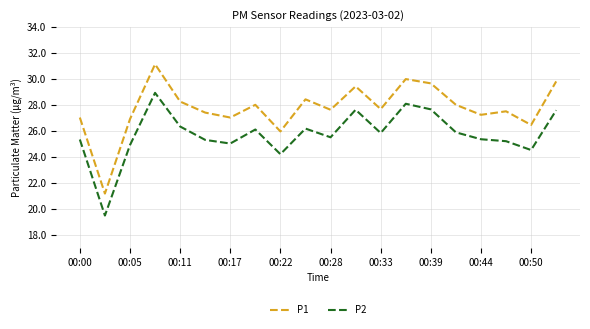

In P1, how many points are higher than both neighbors (excluding endpoints)?

6